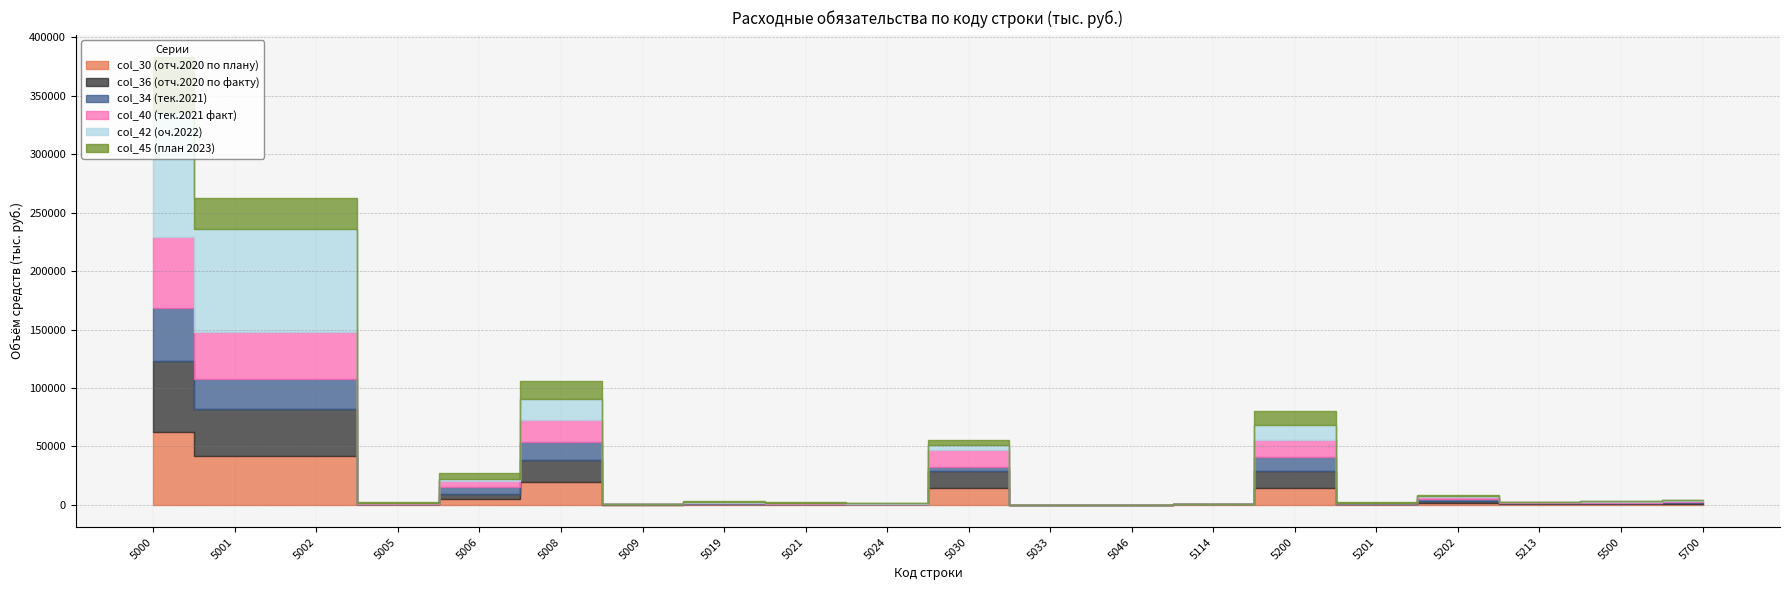

Which series has the widest spread of values?

col_42 (оч.2022)